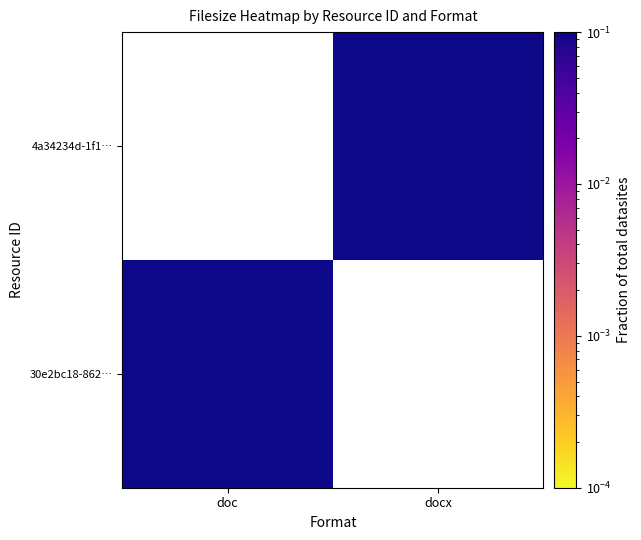

At how many categories does at least one series exceed 0?

2